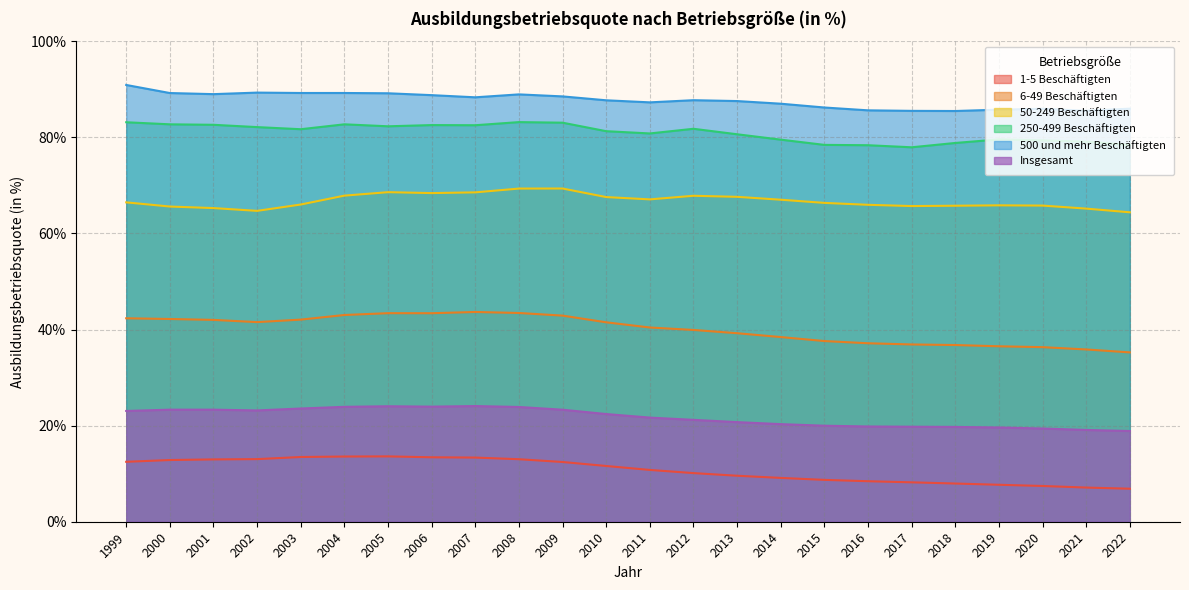

Which label corresponds to the smallest value in the chart?

2022